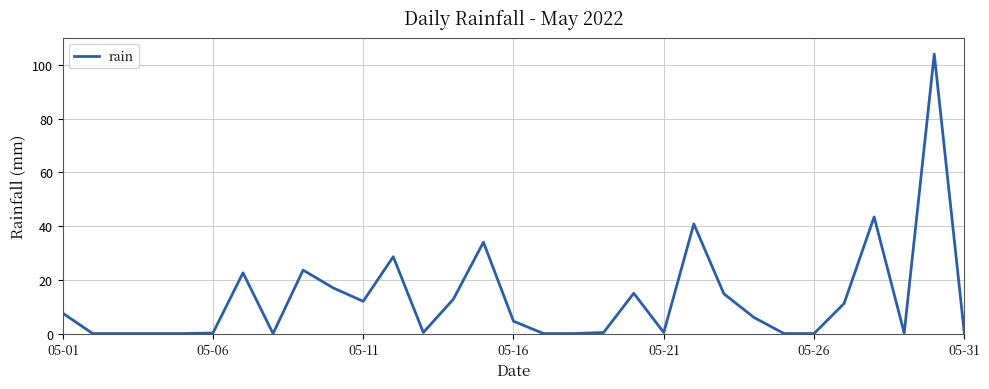

What is the greatest value displayed?

104.0